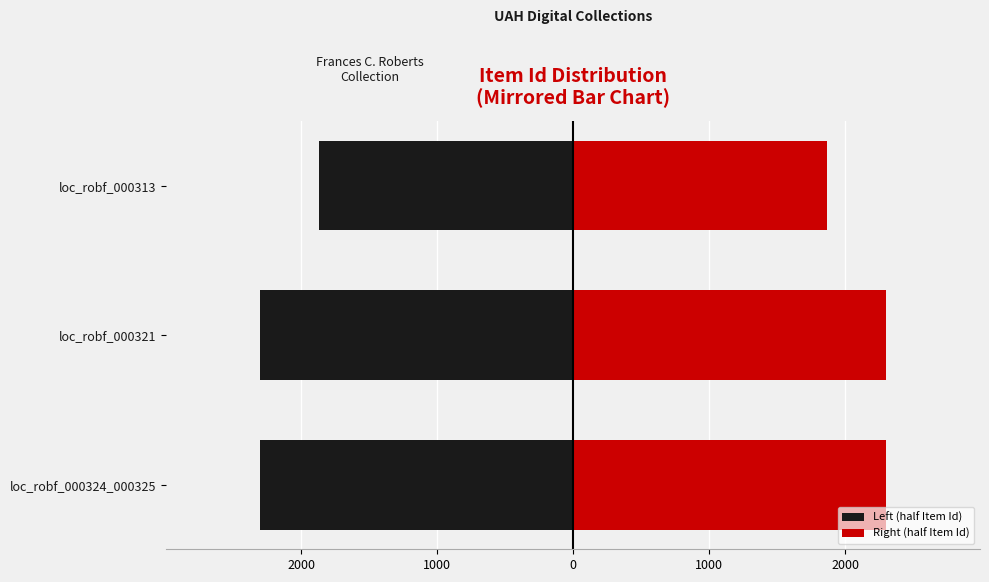

What is the spread (max minus min) of values at loc_robf_000321?

4602